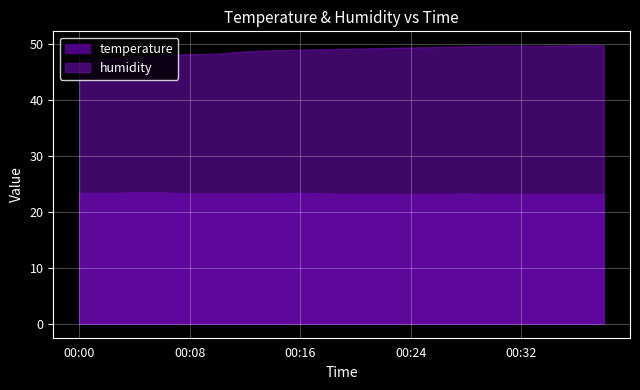

True or false: humidity and temperature intersect in this chart.

False